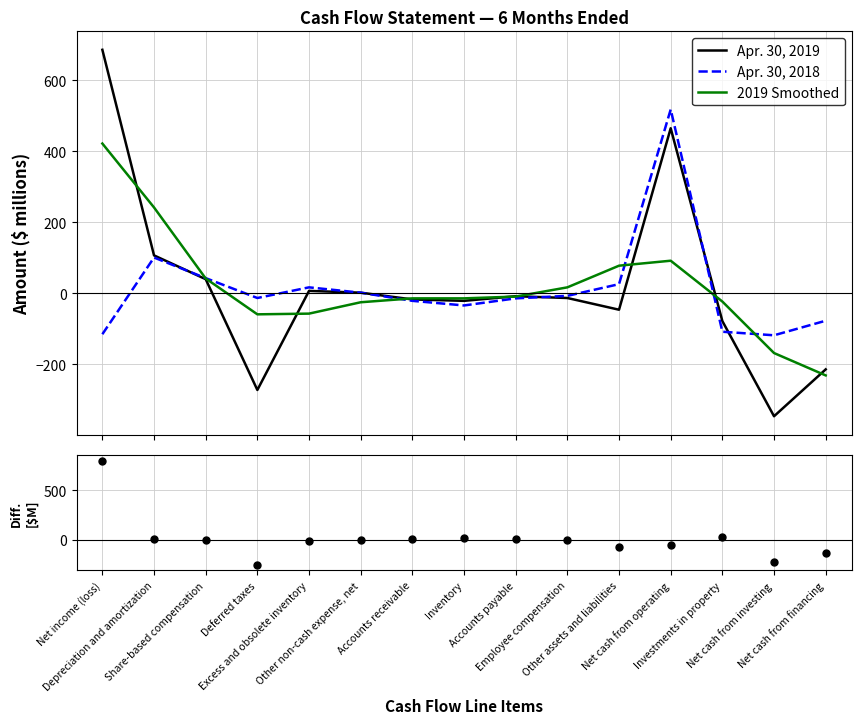

Which series contains the highest Y value?

Residuals